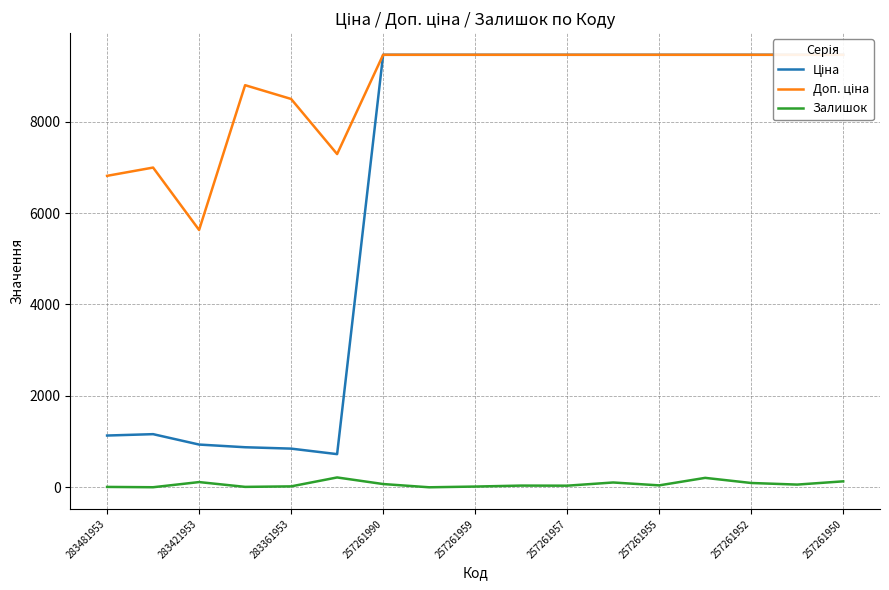

True or false: Доп. ціна and Залишок cross at least once.

False